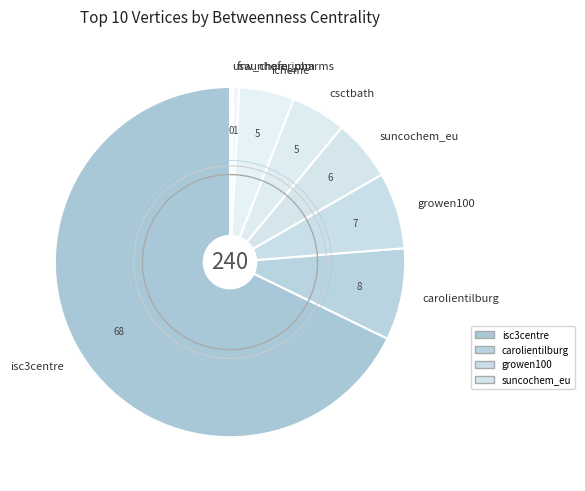

Is there a majority slice in this chart?

Yes